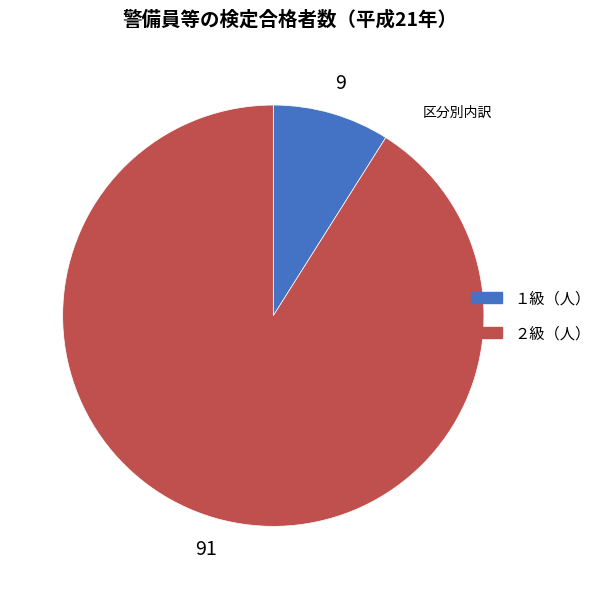

What is the largest slice in the pie chart?

２級（人）